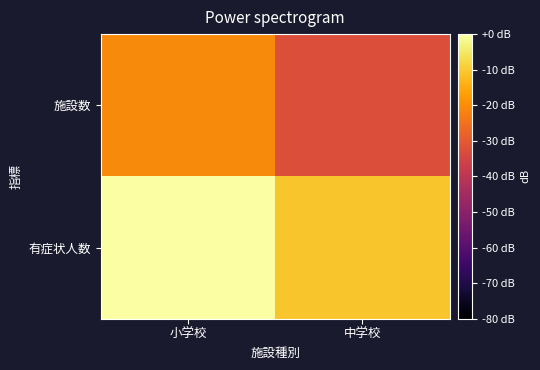

What is the total value across all series at 小学校?

-20.4